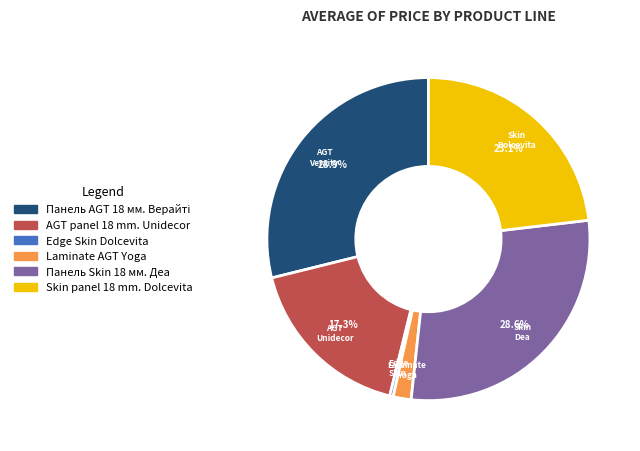

To the nearest percent, what percentage of the pie is Skin panel 18 mm. Dolcevita?

23%